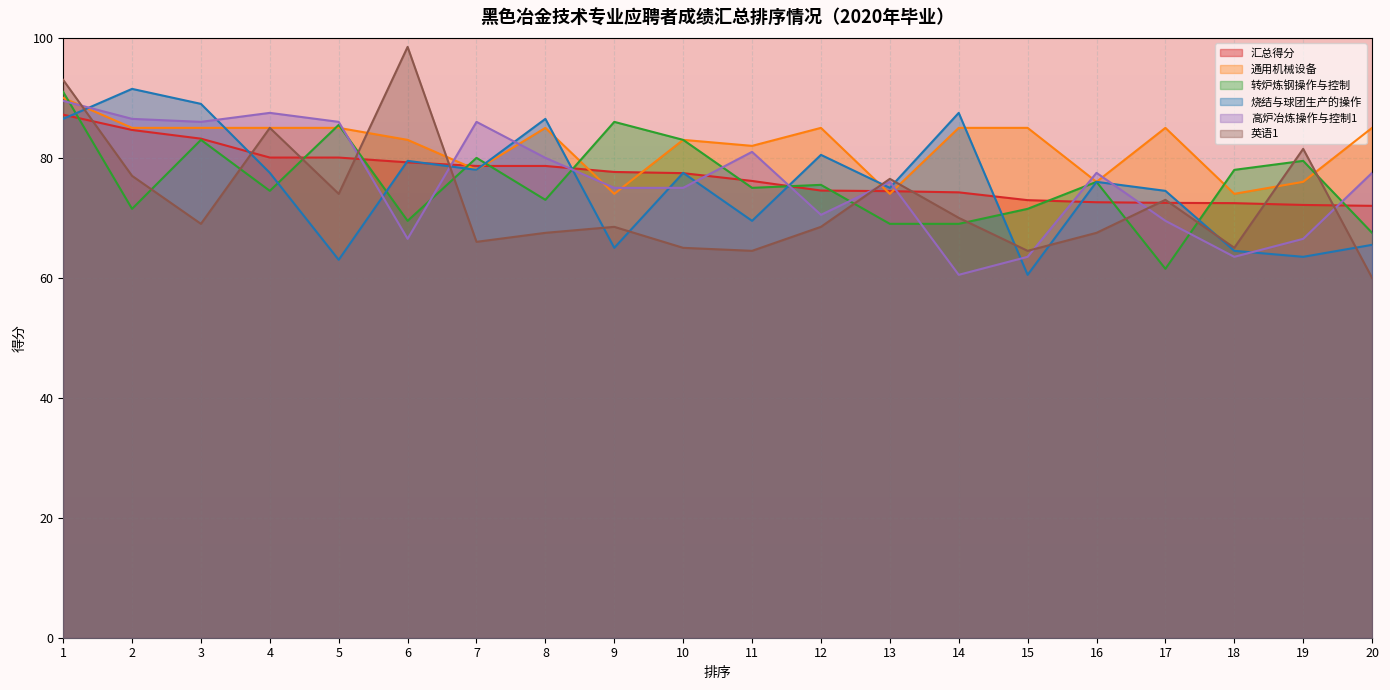

After their last crossing, which series has the higher values: 烧结与球团生产的操作 or 英语1?

烧结与球团生产的操作